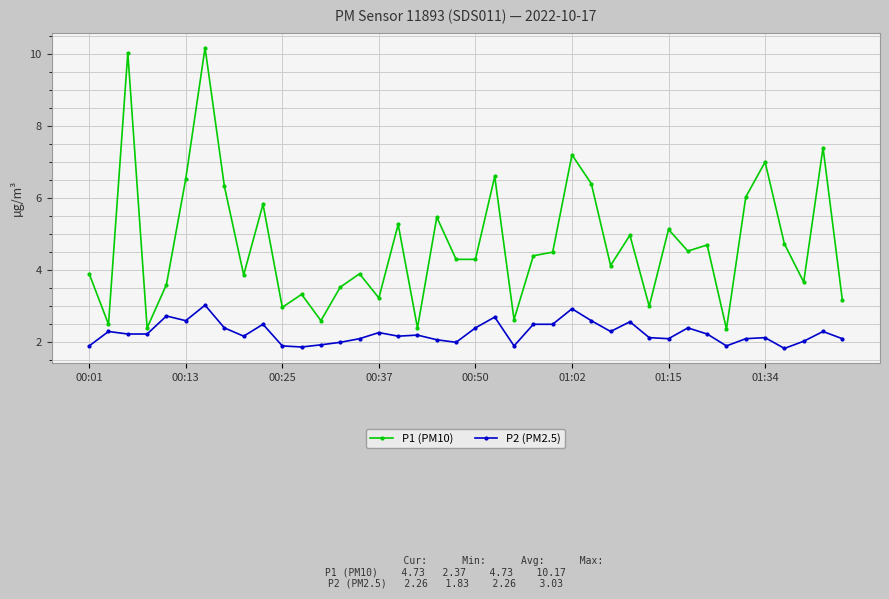

What is the highest value of the P1 (PM10) series?

10.2